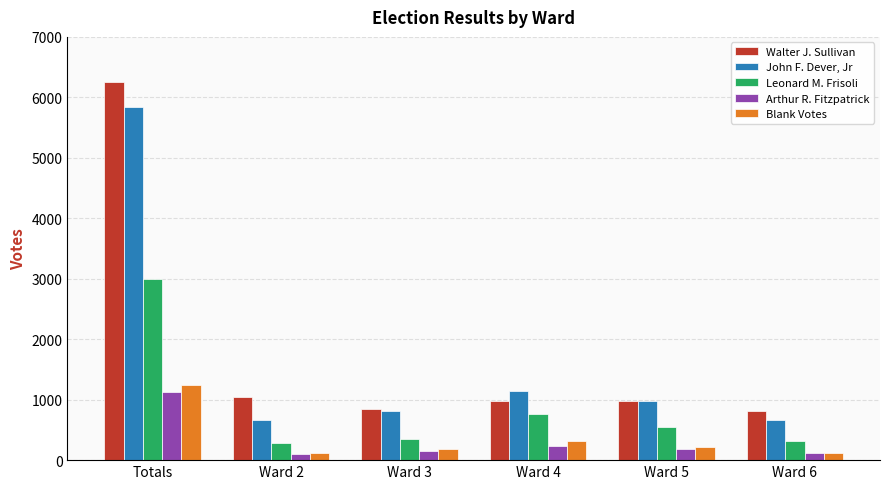

Does the chart contain stacked bars?

No